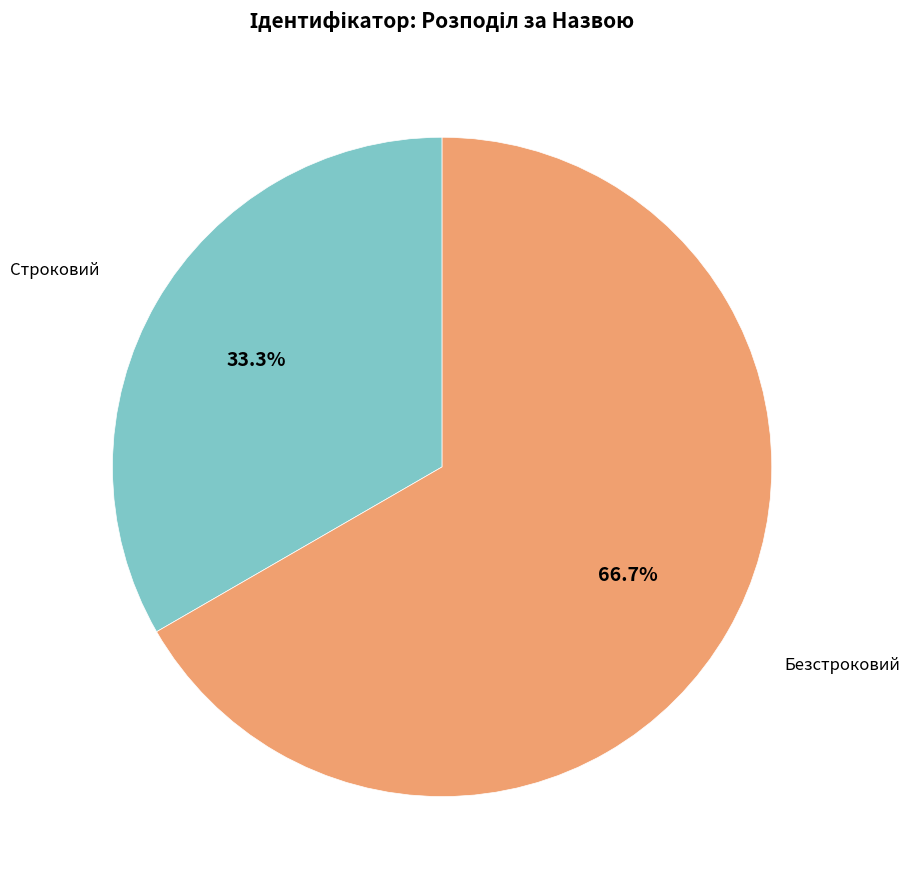

Does any single category account for the majority?

Yes